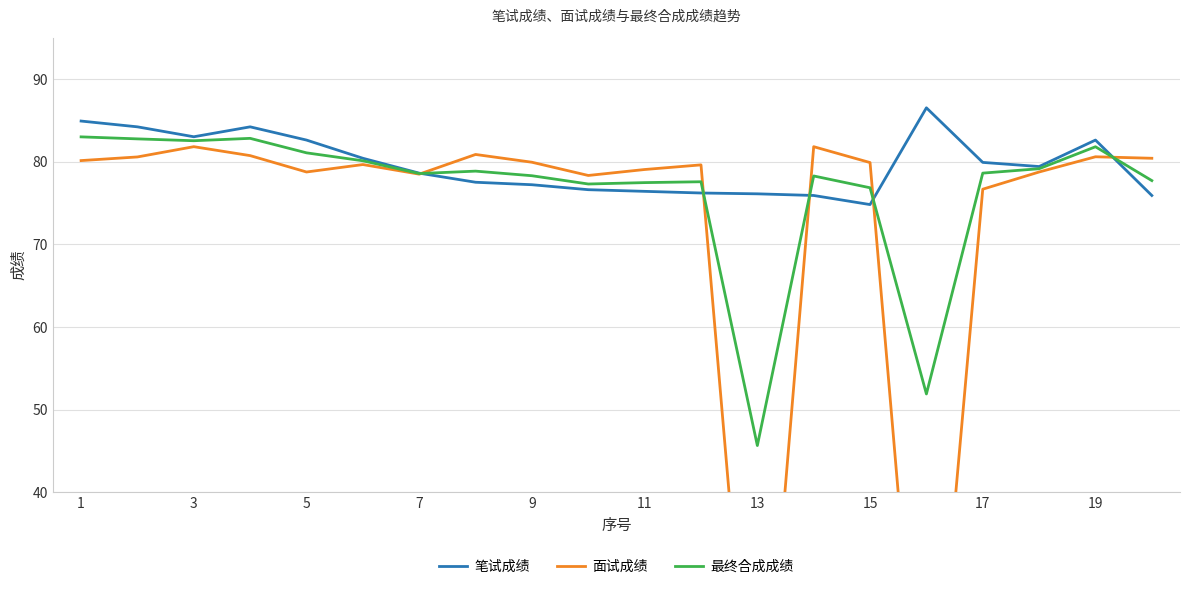

Is the value of 最终合成成绩 at 7 greater than the value of 笔试成绩 at 11?

Yes